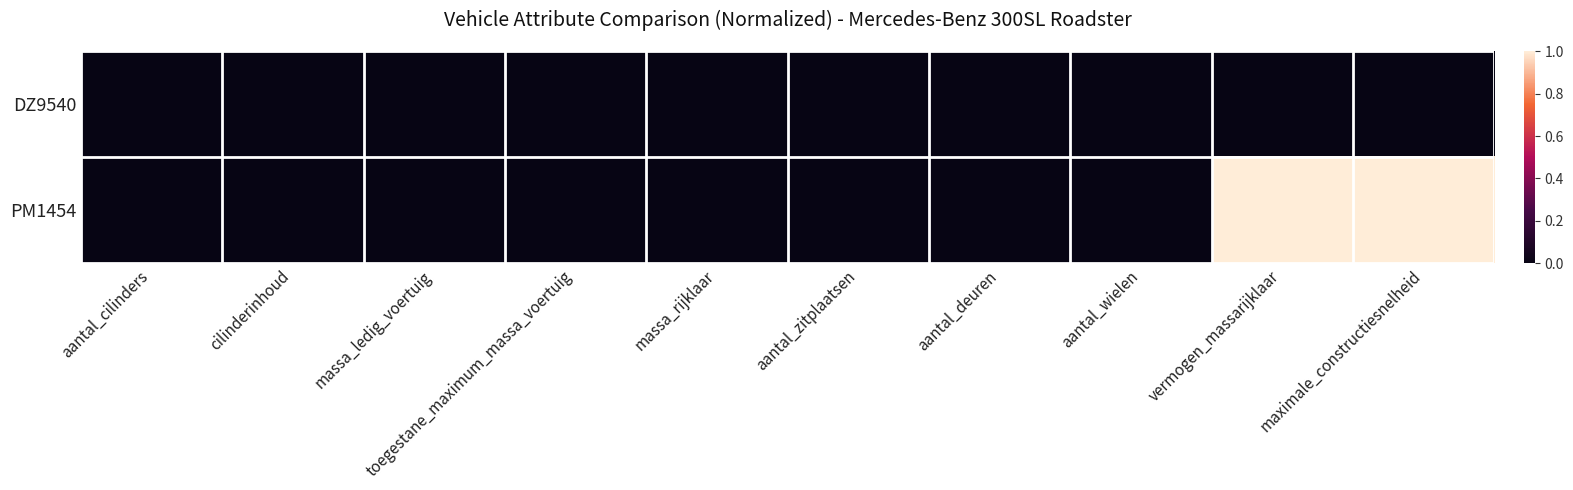

What is the greatest value displayed?

1